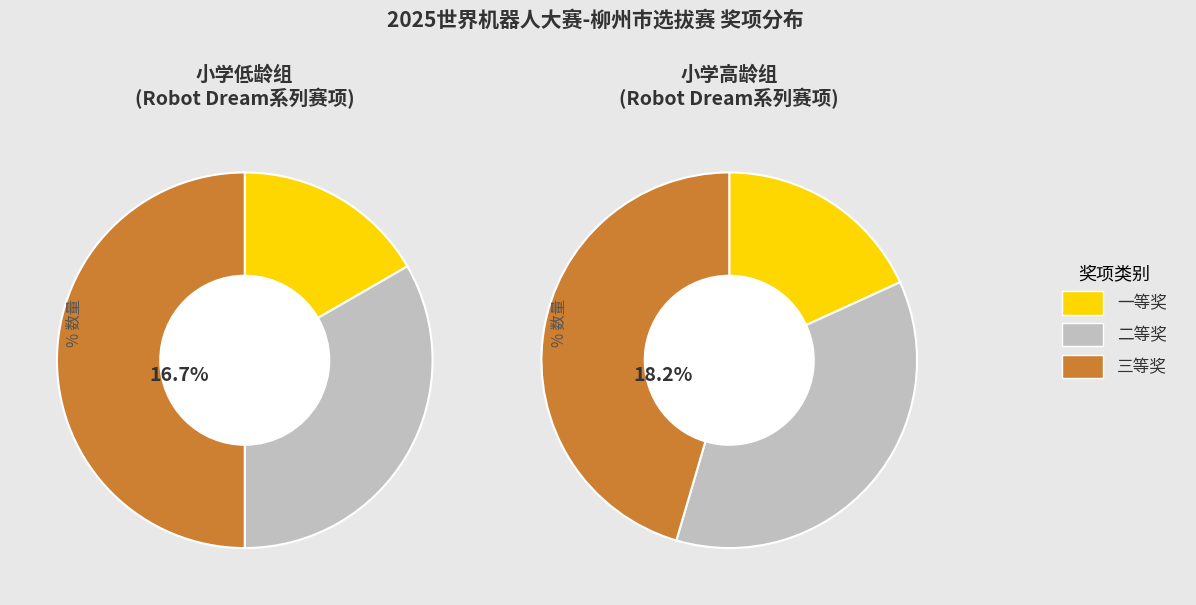

What is the change in value from 二等奖 to 三等奖?

+12